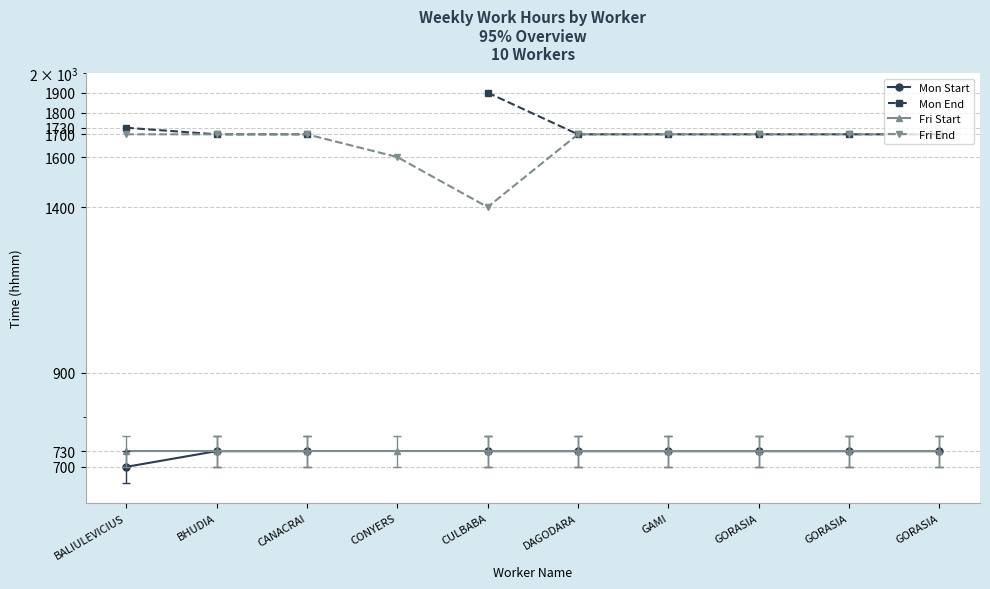

At which category does the chart reach its minimum across all series?

BALIULEVICIUS